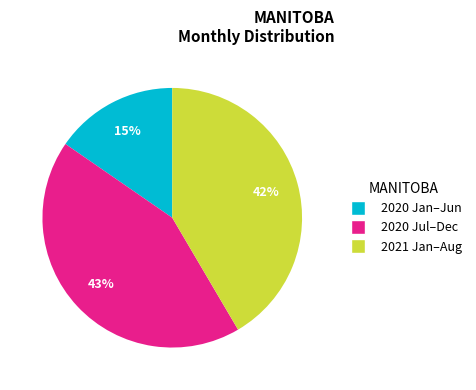

To the nearest percent, what is the average slice percentage?

33%